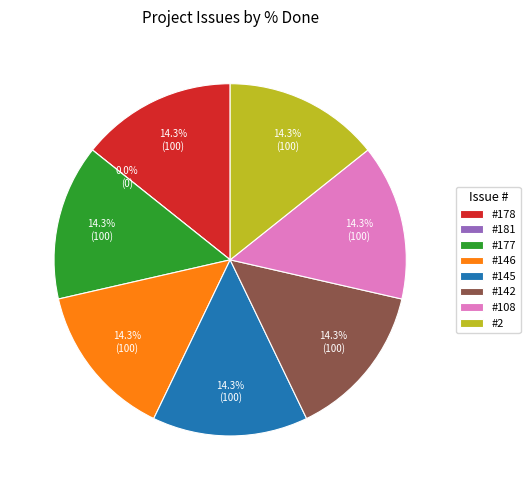

Count the number of slices in the pie.

8